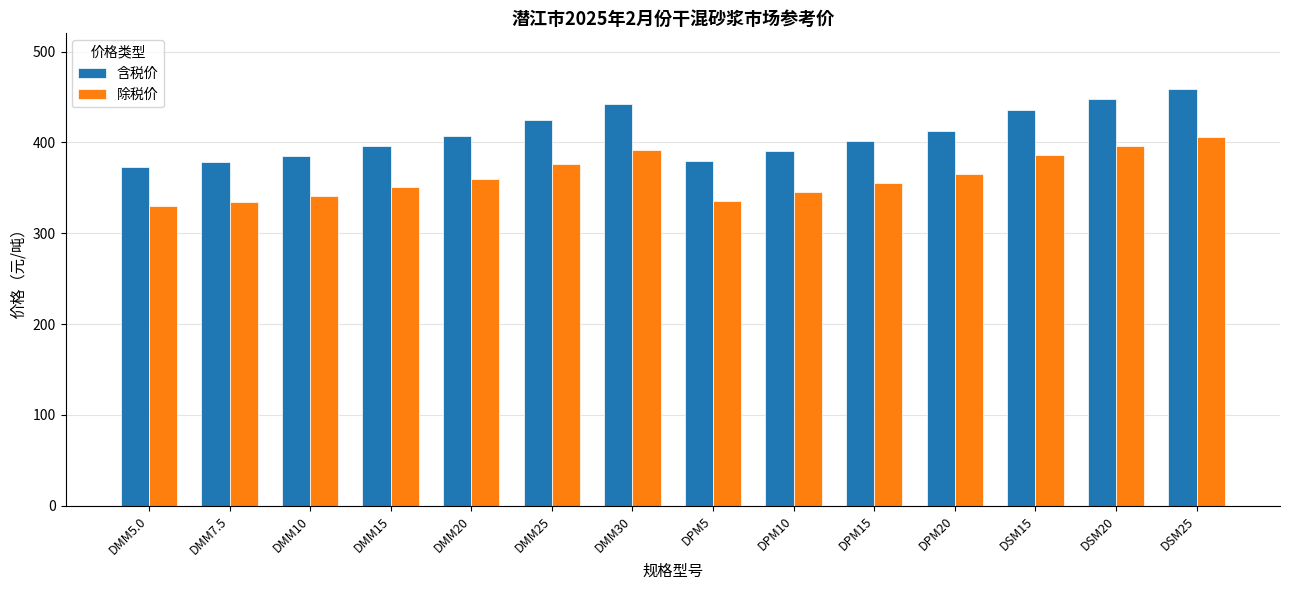

What is the total value across all series at DMM7.5?

712.5